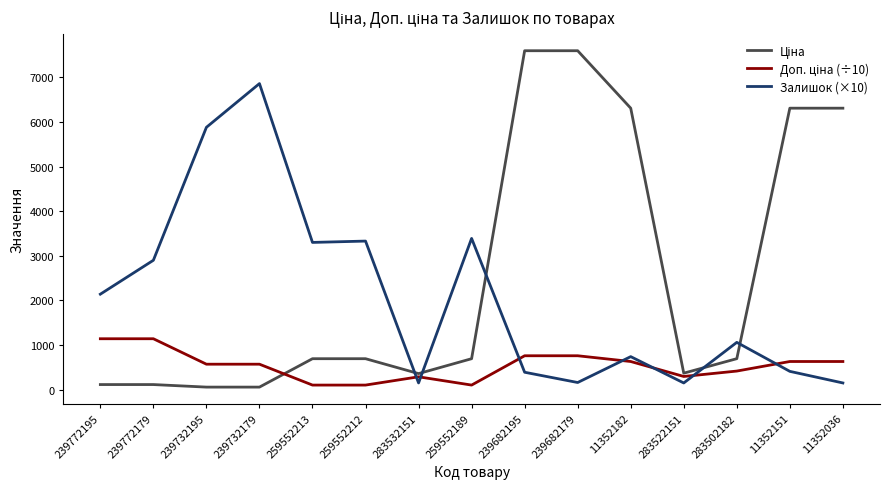

The value of Доп. ціна (÷10) at 239732179 is 570.5. True or false?

True